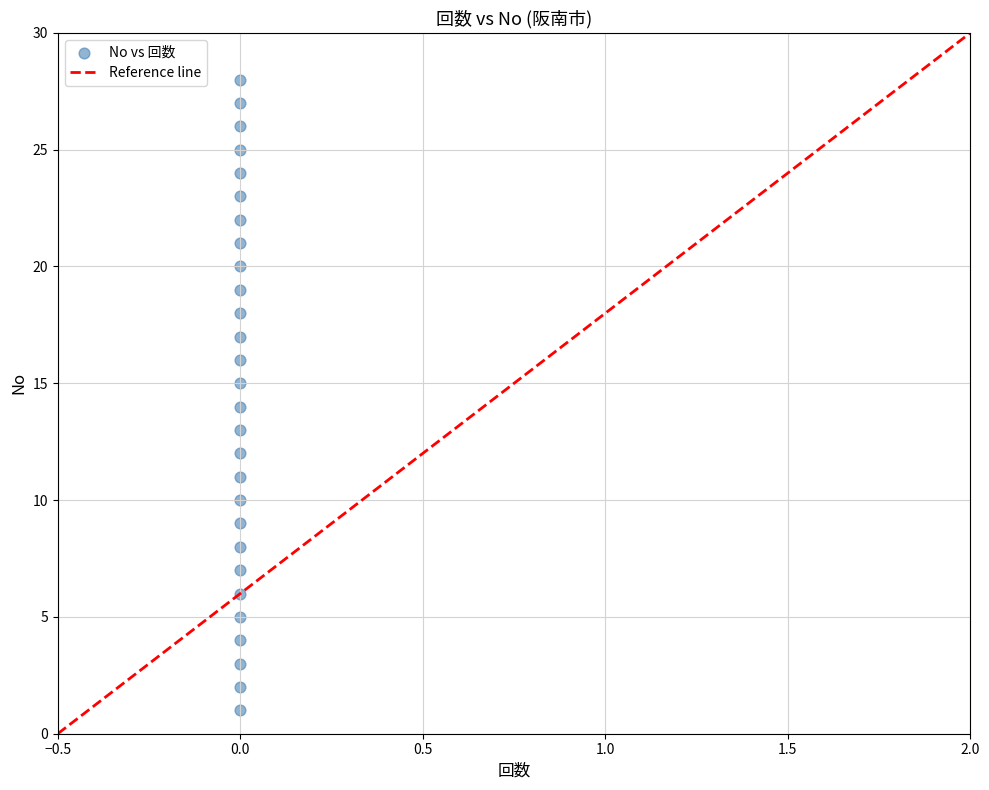

What is the range of Y values (max minus min)?

27